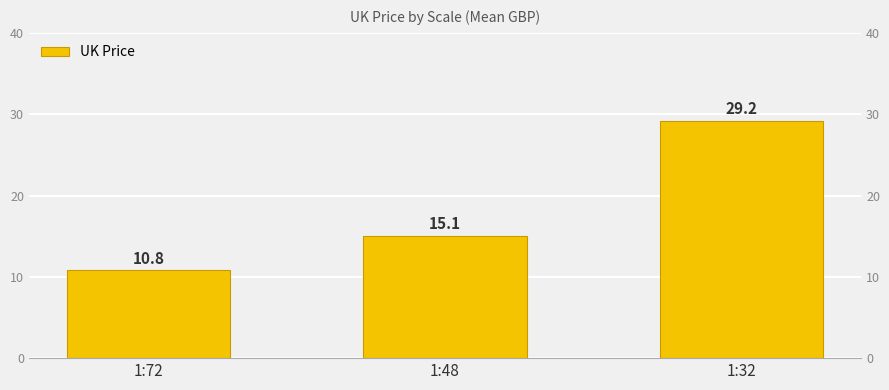

Where is the data nearest to the value 20?

1:48